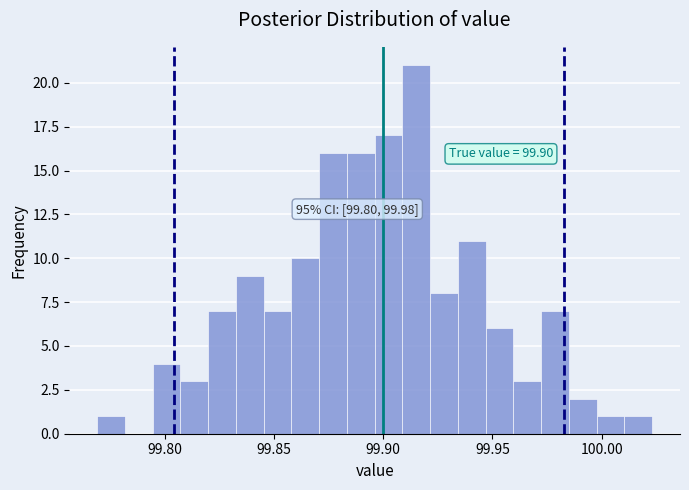

Read against the x-axis, roughly where is the centre of the tallest bar?

99.915